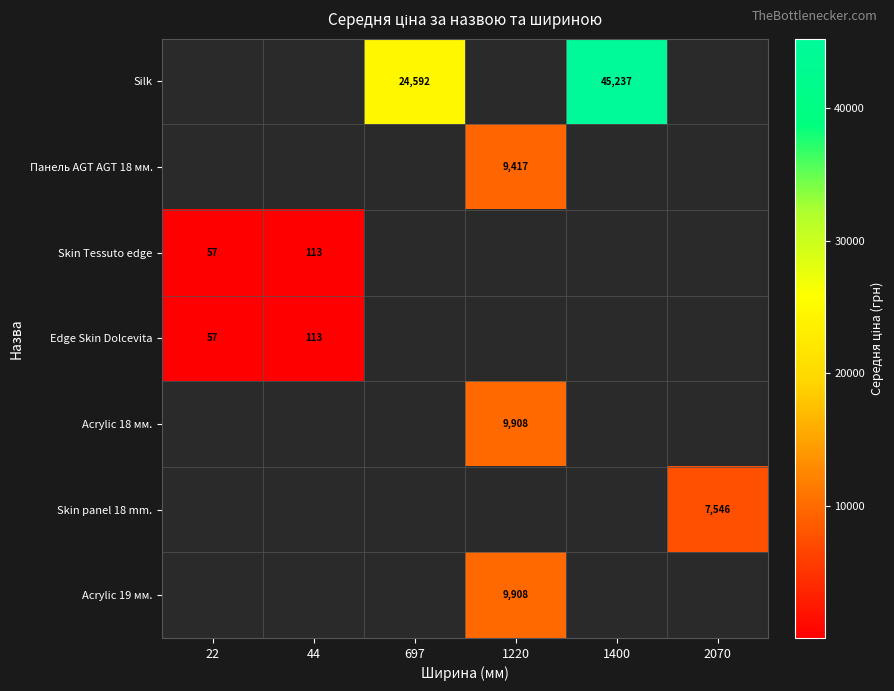

List the labels in order of Skin Tessuto edge value, largest first.

44, 697, 1220, 1400, 2070, 22